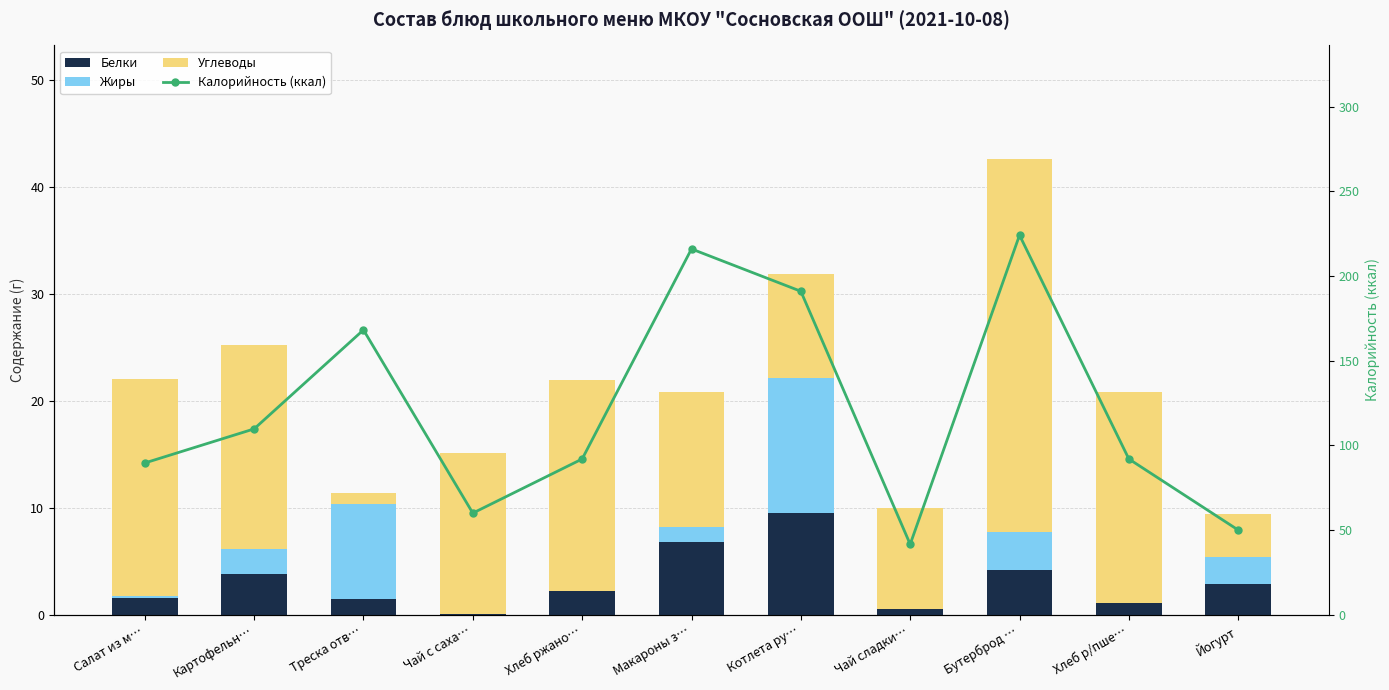

How many values in the Белки series are below 2?

5